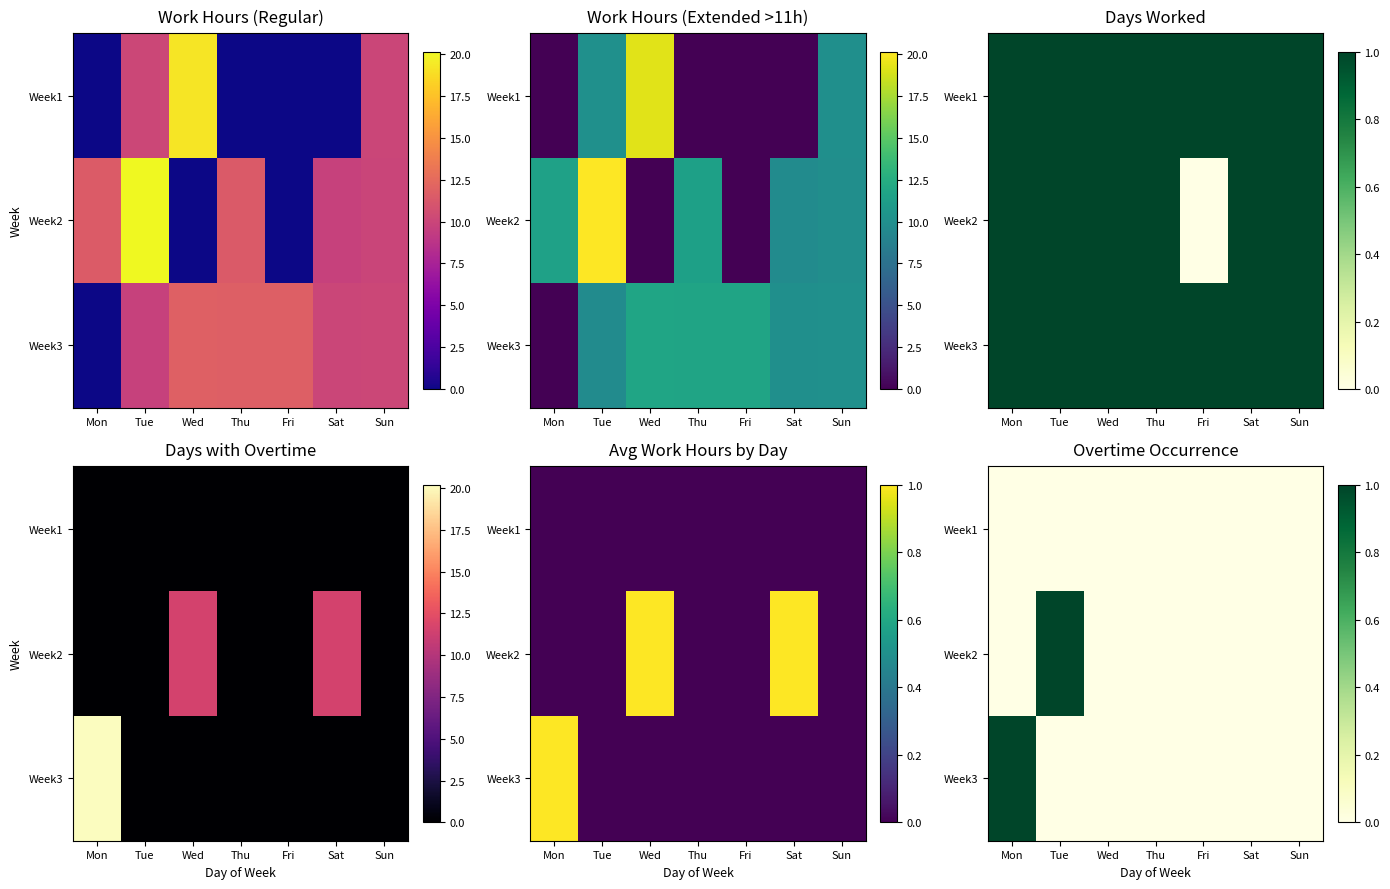

List the series in order of their peak value, highest first.

Week2, Week3, Week1